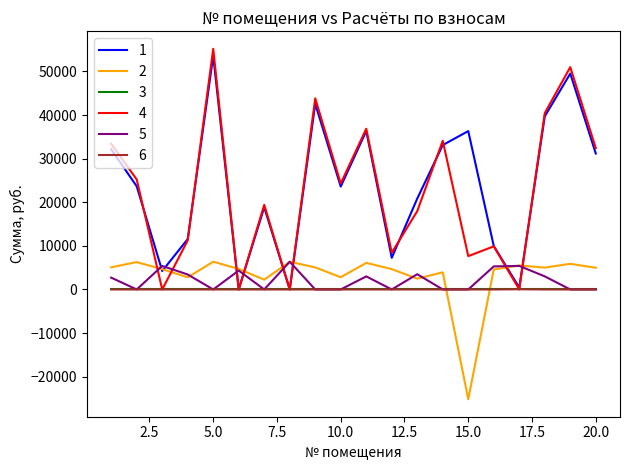

What is the minimum value shown in the chart?

-25172.0